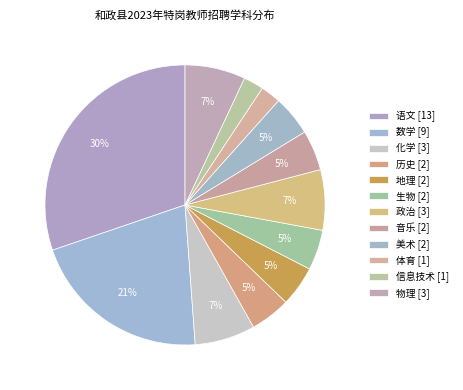

To the nearest percent, what is the combined percentage of 美术 and 政治?

12%